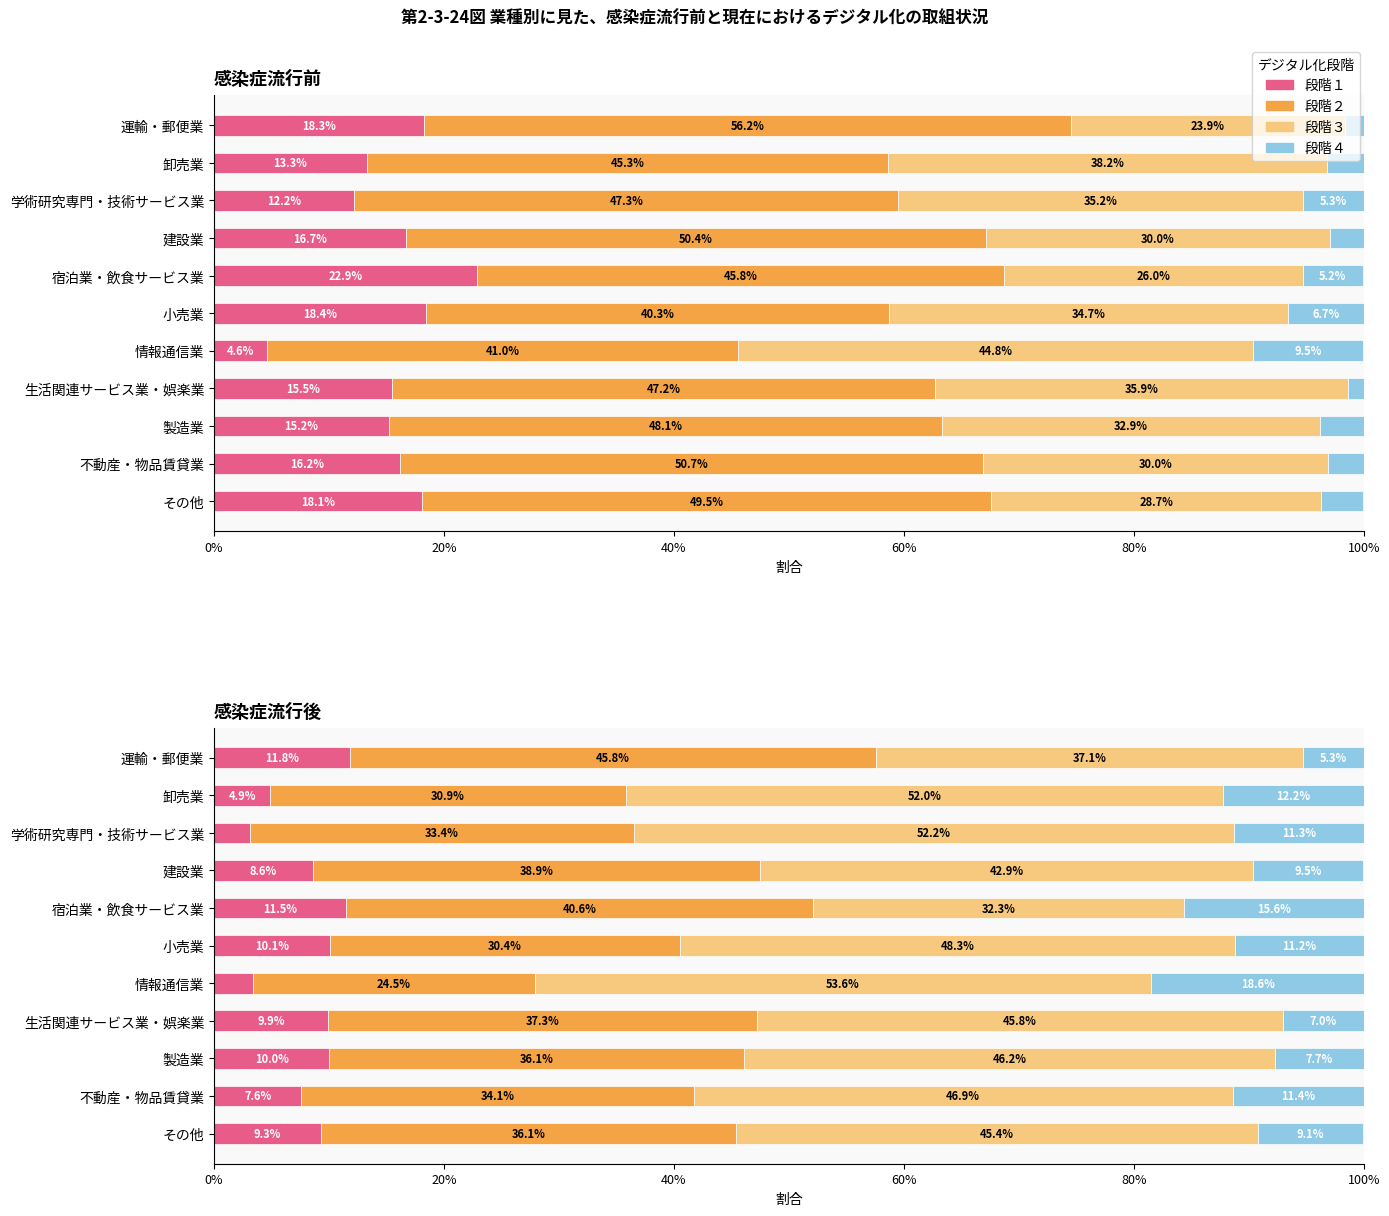

Which series has the largest range (max minus min)?

段階２